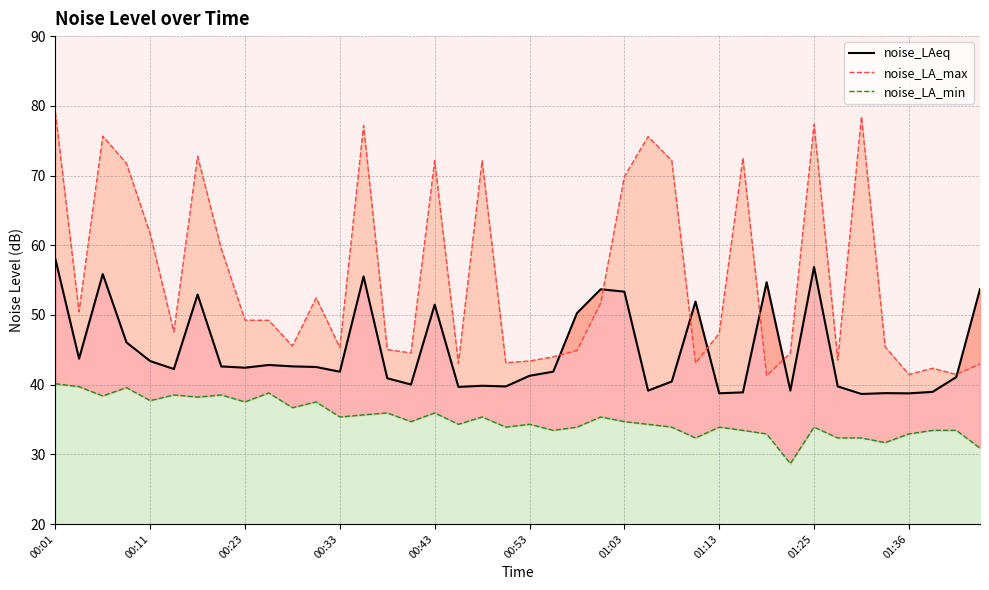

Between 25 and 36, which is larger?

25